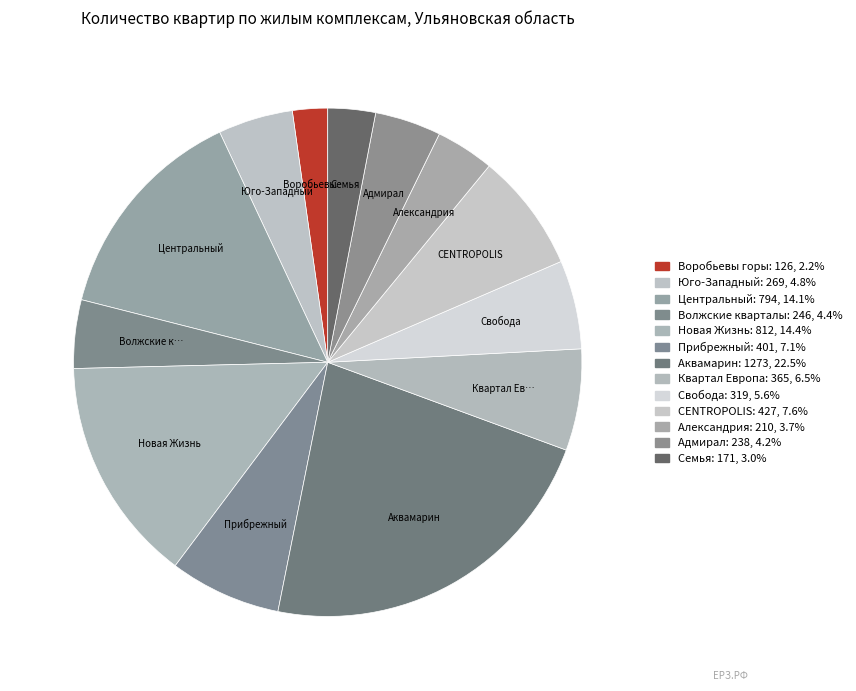

Is there any slice that represents more than half of the pie?

No